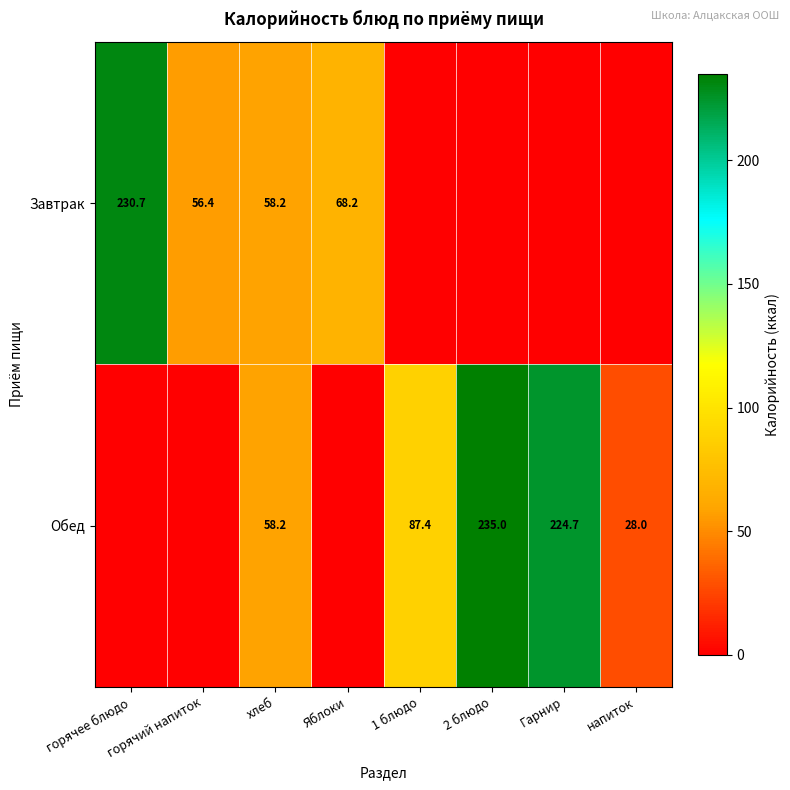

Is it true that Завтрак equals 79.7 at хлеб?

False